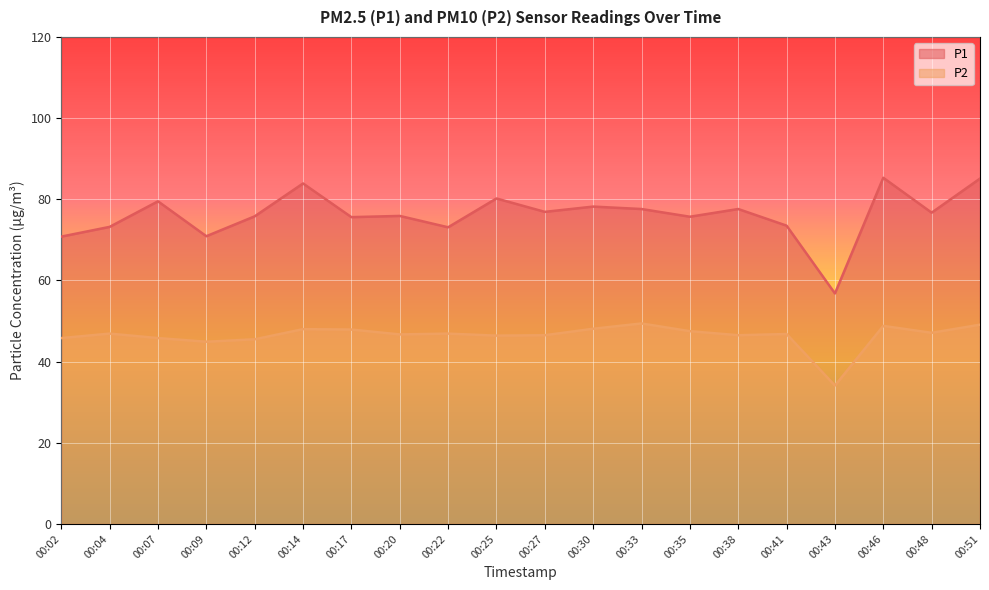

What is the difference between the P2 values at 00:12 and 00:38?

1.0